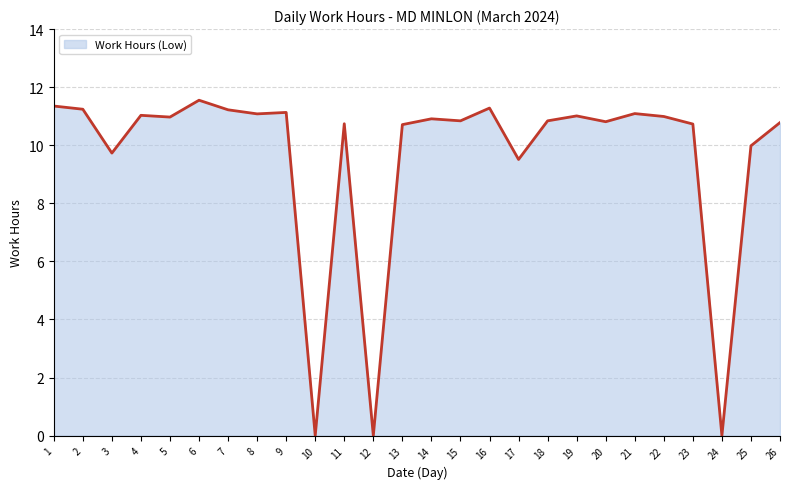

What is the sum of all values?

249.5